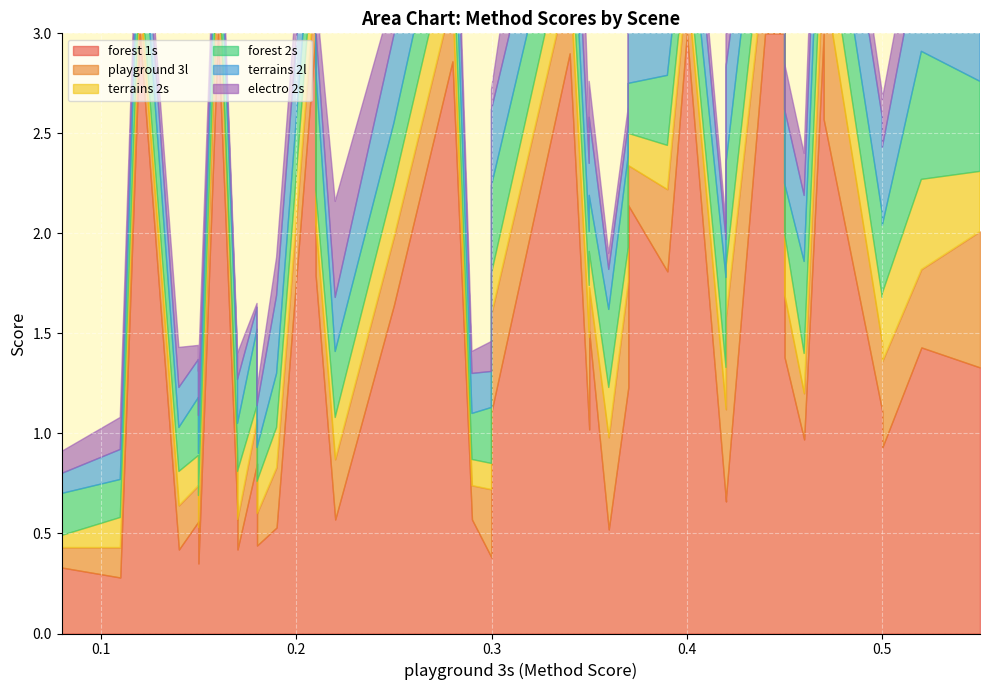

What is the sum of the forest 1s values at 0.15 and 0.37?

2.7